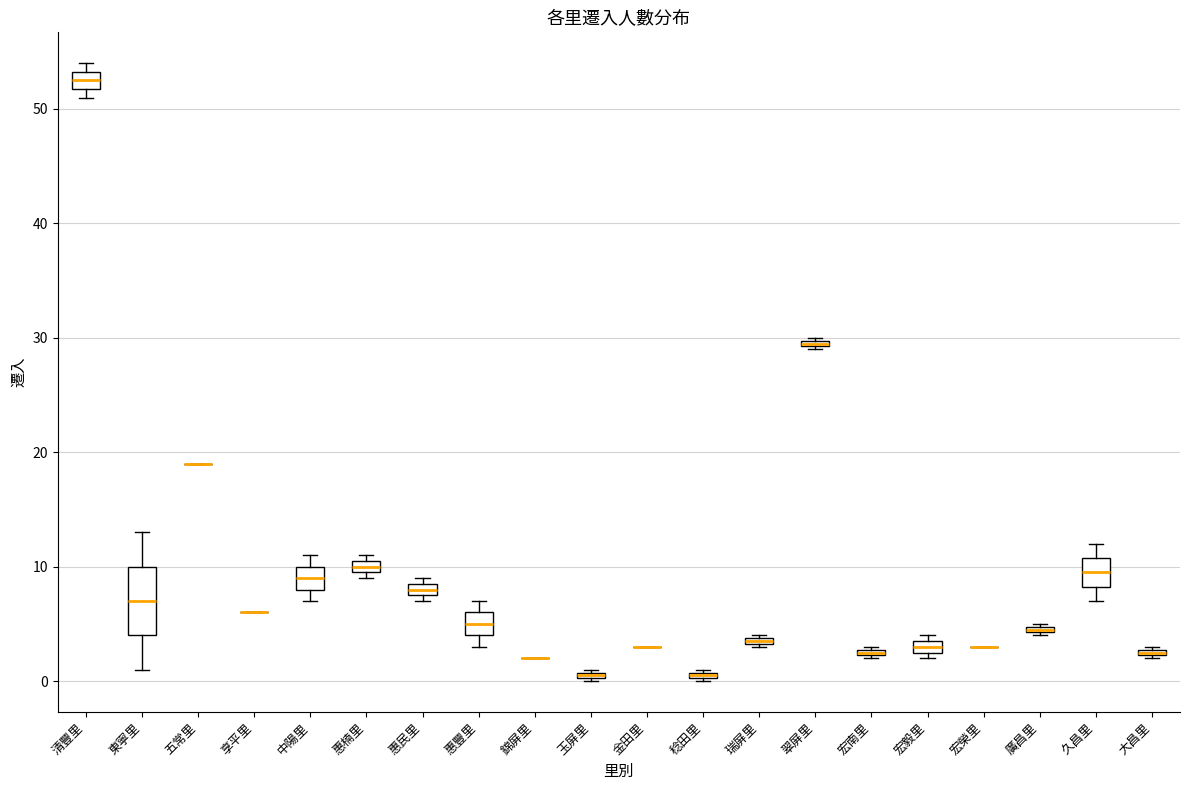

Comparing the boxes themselves (not the whiskers), which one is the tallest?

東寧里